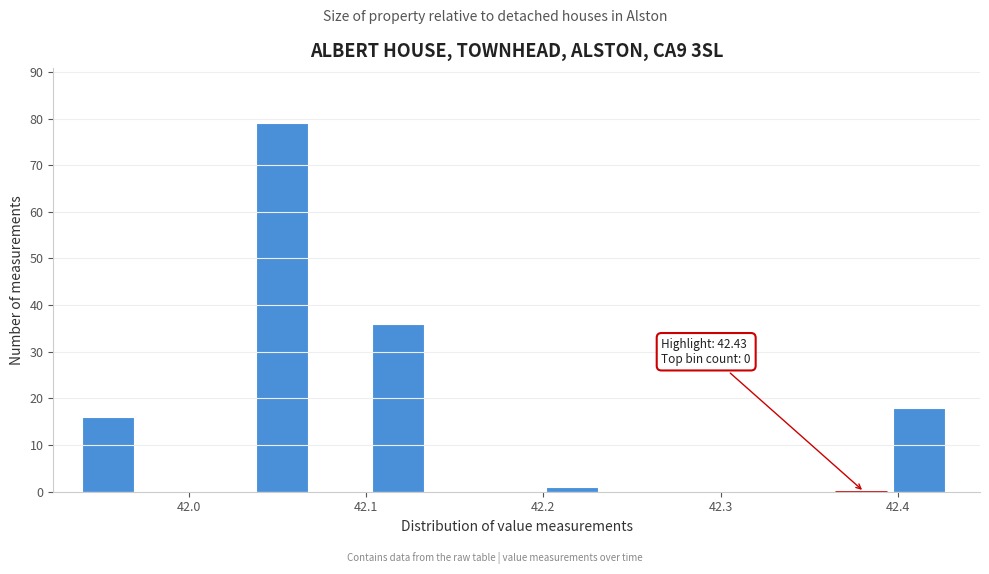

Read against the x-axis, roughly where is the centre of the tallest bar?

42.05